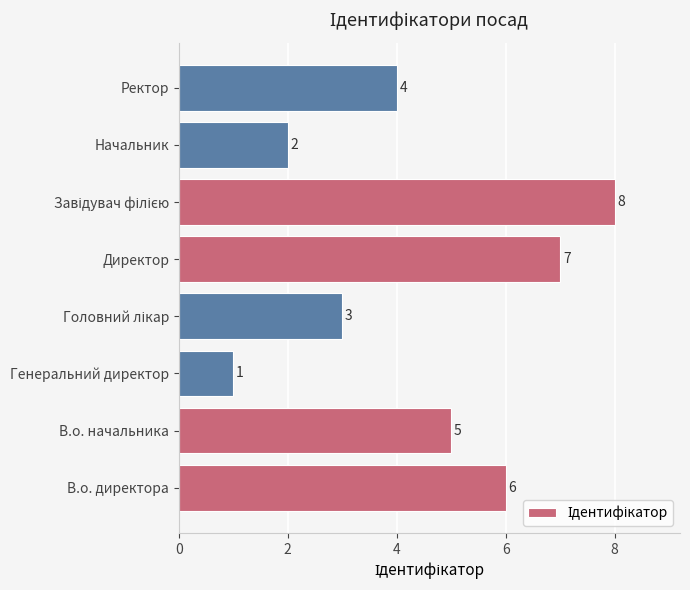

What is the difference between the maximum and minimum values?

7